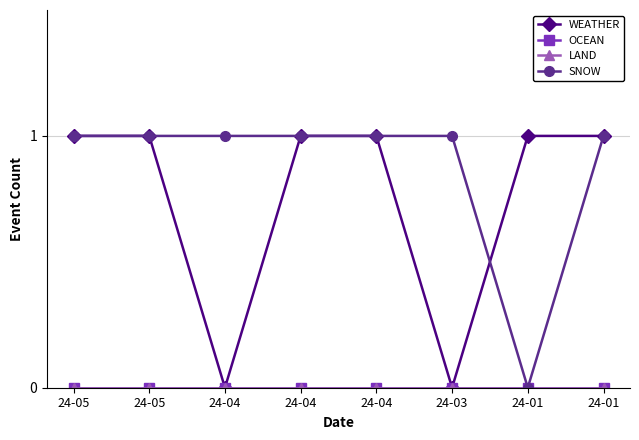

Rank the series at 24-01 from lowest to highest value.

OCEAN, LAND, SNOW, WEATHER